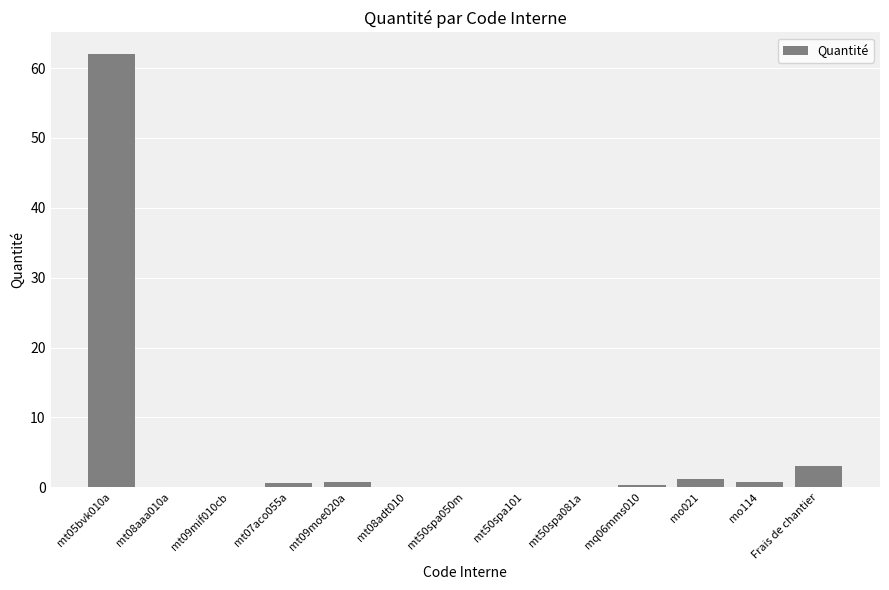

At which category does the chart reach its peak across all series?

mt05bvk010a